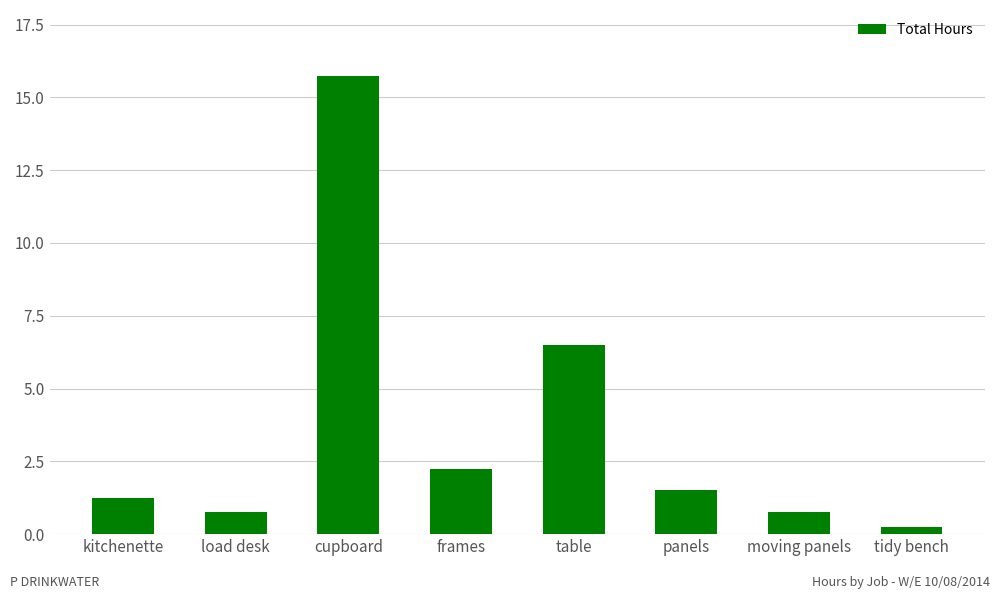

What is the change in value from cupboard to moving panels?

-15.0